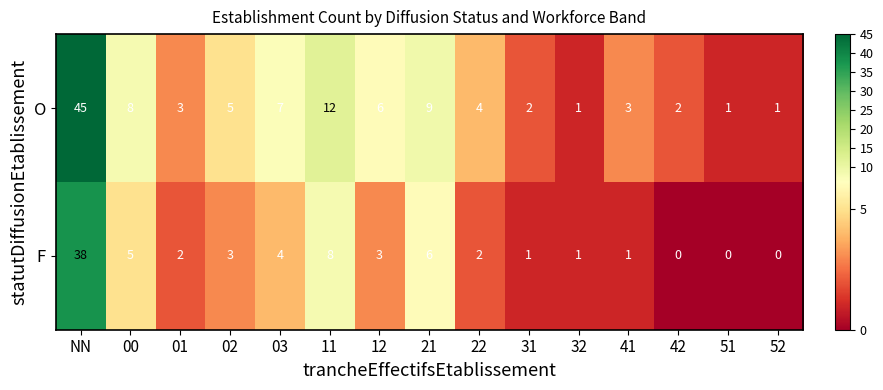

Where does the F series first go above 2?

NN